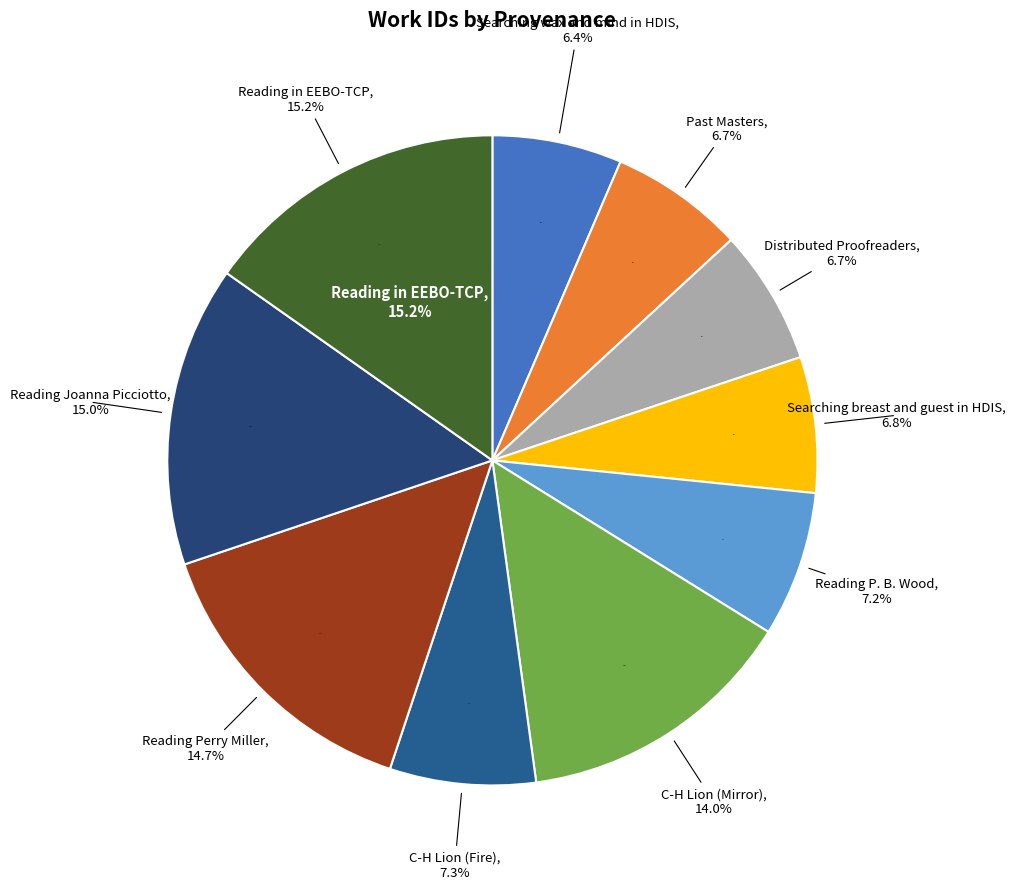

How many segments does this pie chart have?

10